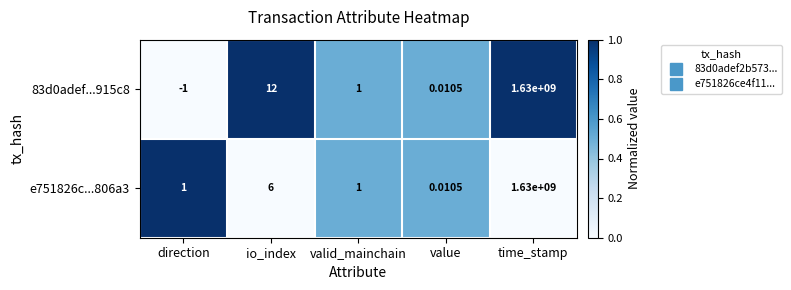

At which category is the sum across all series the highest?

time_stamp